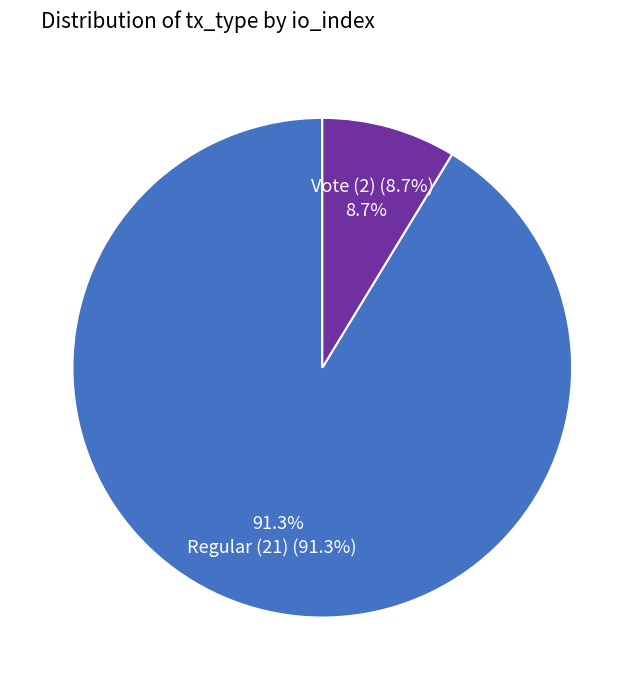

To the nearest percent, what is the difference between the largest and smallest slice percentages?

83%